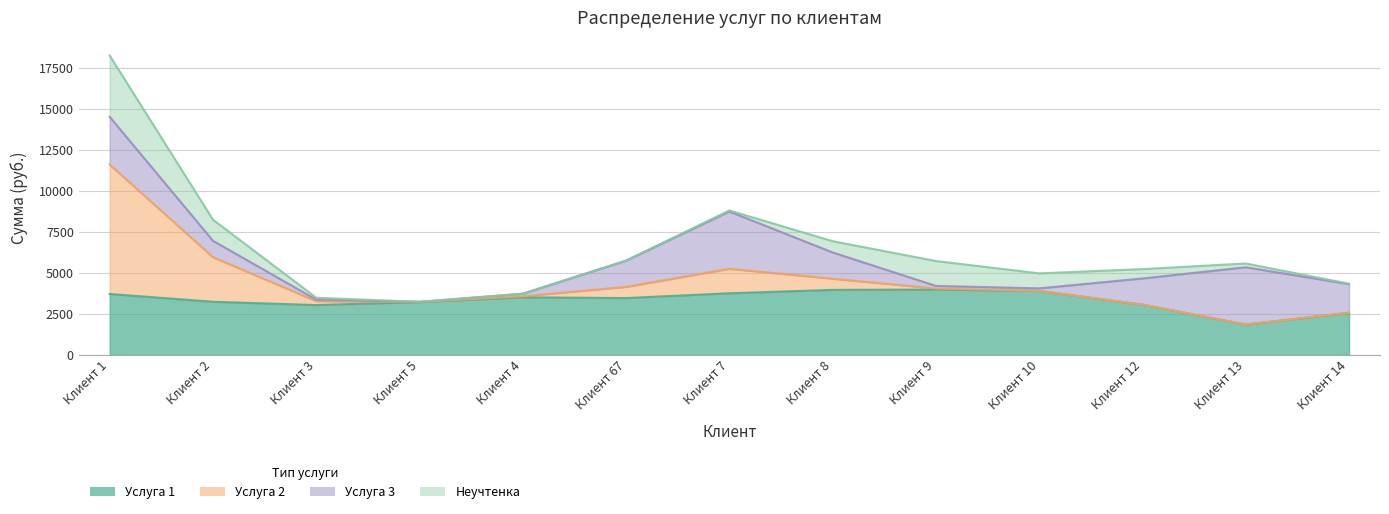

Between Клиент 5 and Клиент 9, which series saw the biggest shift?

Неучтенка